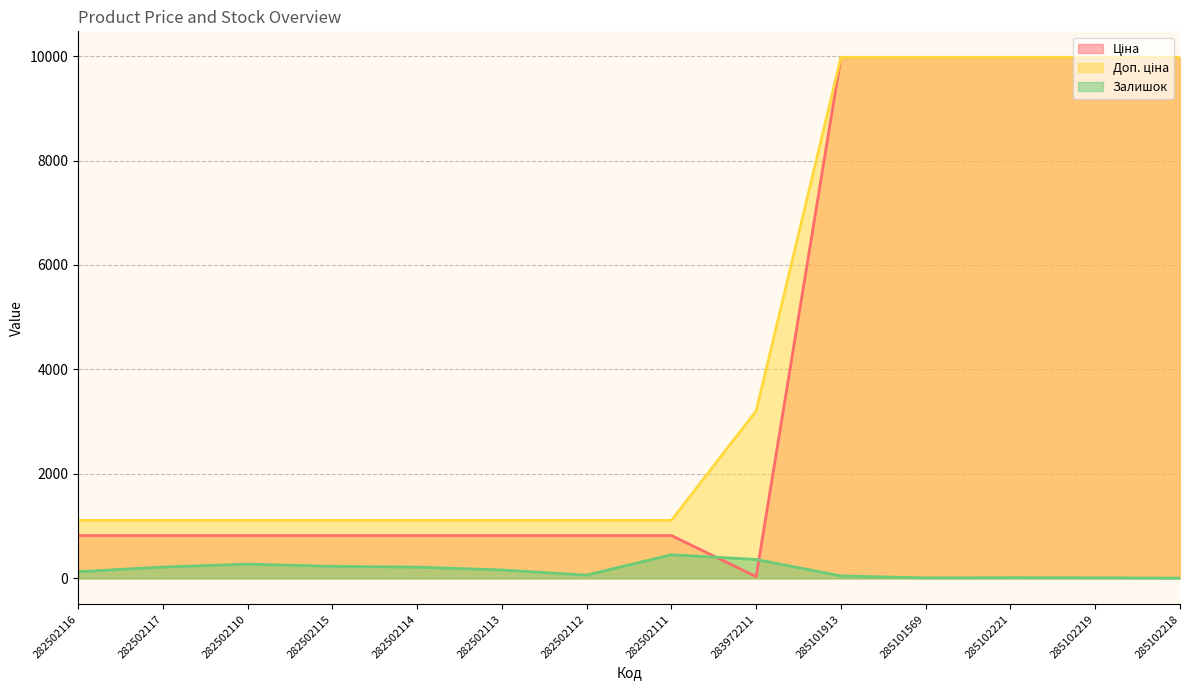

Does the chart display data point markers on the line(s)?

No